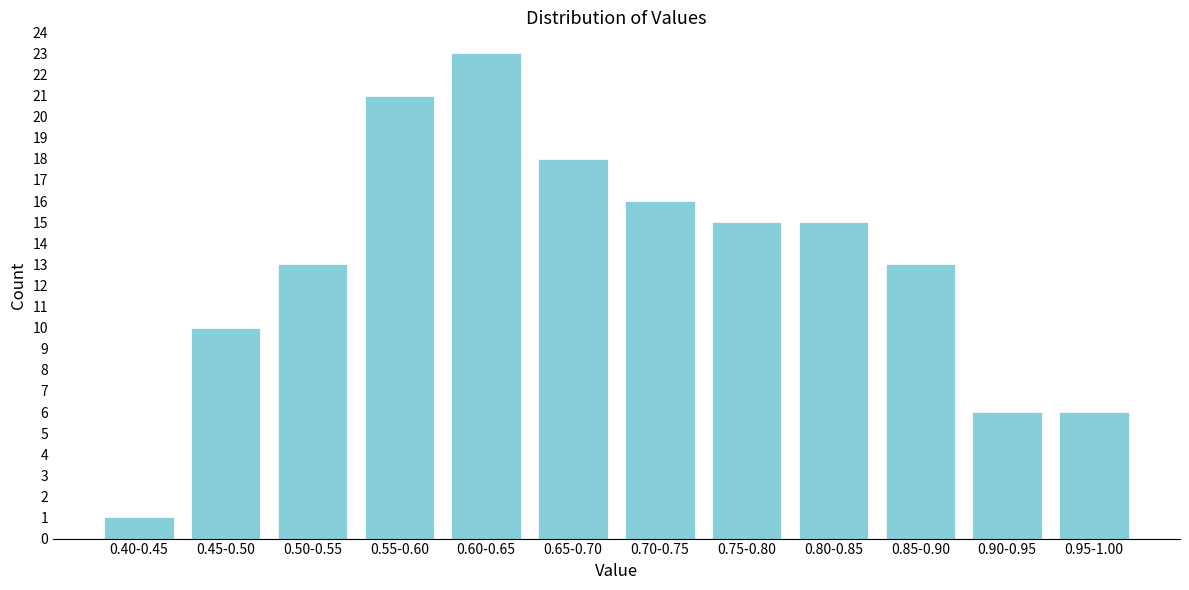

Reading left to right, list all the values displayed in this chart.

0.40-0.45=1	0.45-0.50=10	0.50-0.55=13	0.55-0.60=21	0.60-0.65=23	0.65-0.70=18	0.70-0.75=16	0.75-0.80=15	0.80-0.85=15	0.85-0.90=13	0.90-0.95=6	0.95-1.00=6